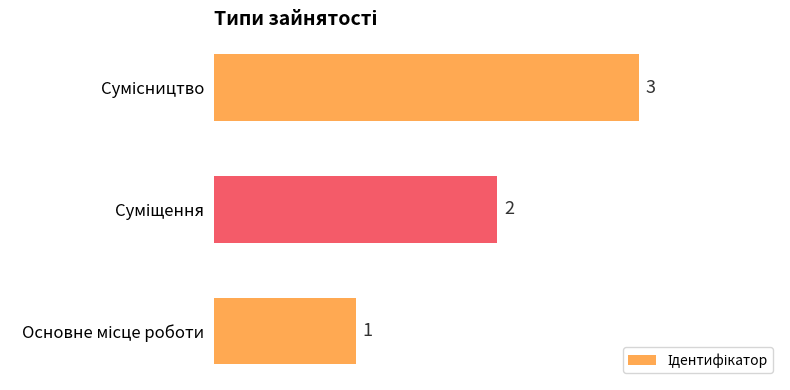

What is the maximum value shown in the chart?

3